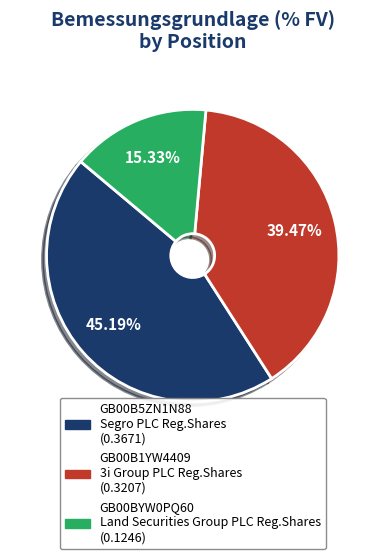

Is there any slice that represents more than half of the pie?

No